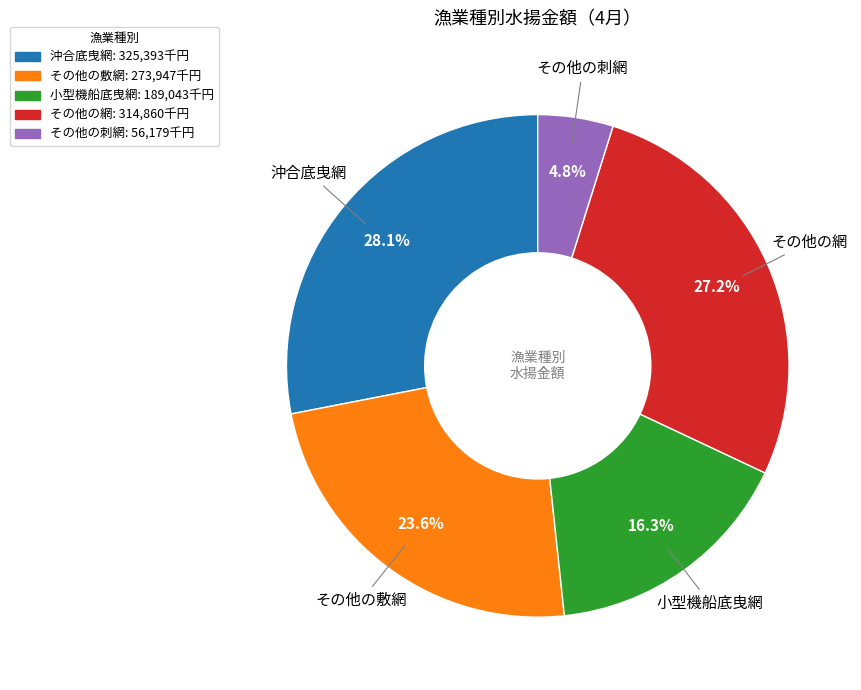

To the nearest percent, what is the difference between the その他の敷網 and 小型機船底曳網 slice percentages?

7%